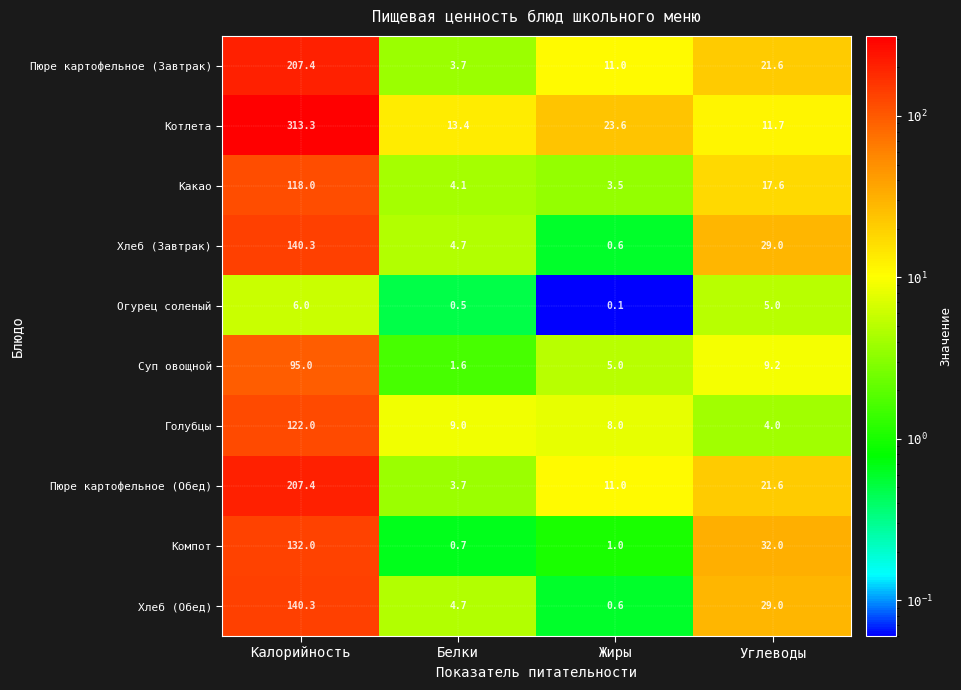

Is it true that Котлета equals 12.3 at Жиры?

False